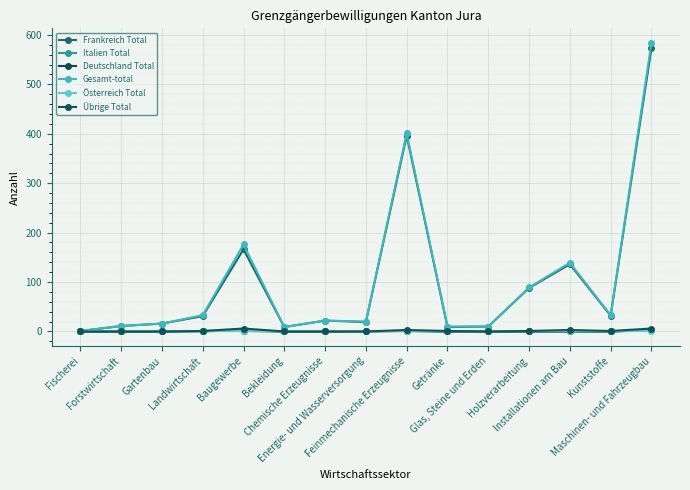

Which series has the largest range (max minus min)?

Gesamt-total